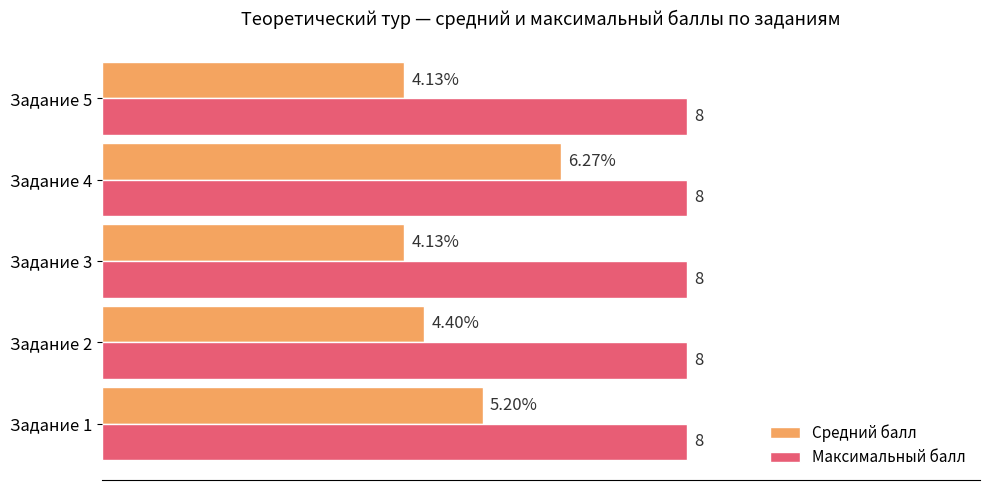

List the series in order of their overall mean, lowest first.

Средний балл, Максимальный балл